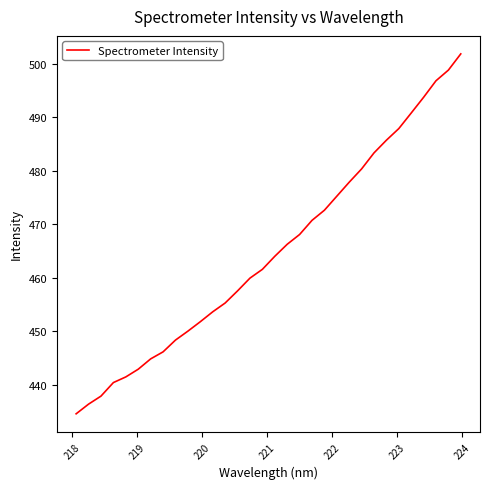

What is the greatest value displayed?

501.9